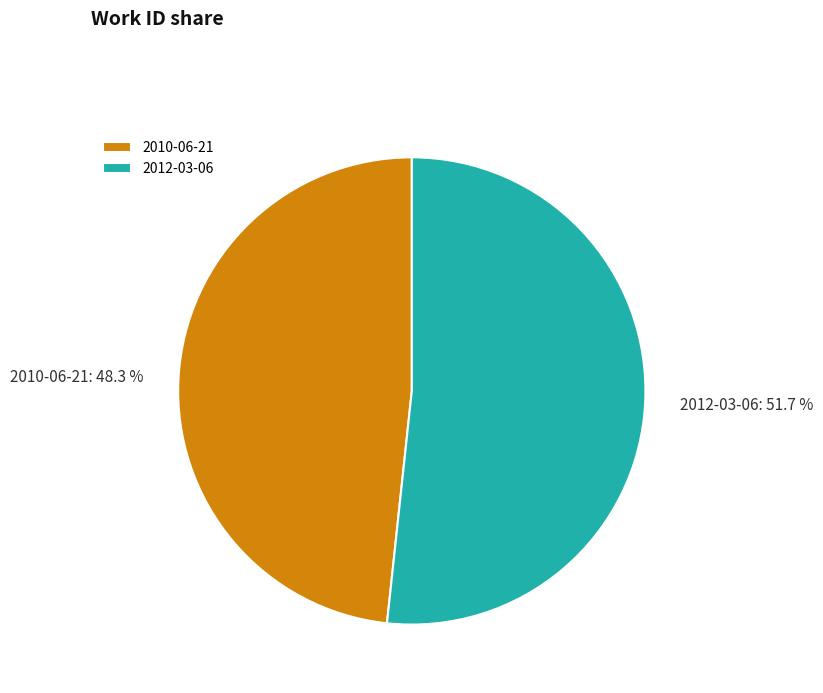

Does 2010-06-21 account for over 50% of the chart?

No